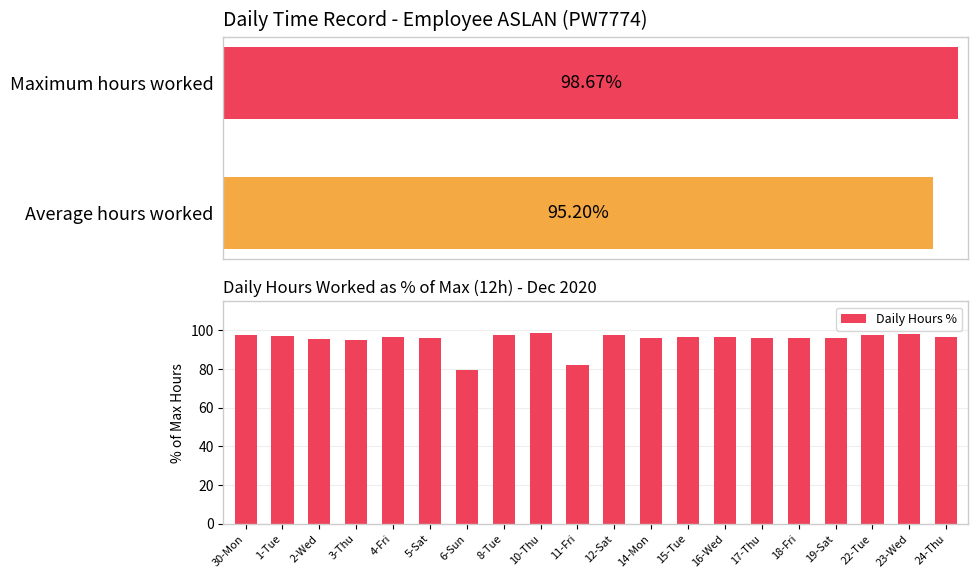

At which label is the value closest to 89?

3-Thu